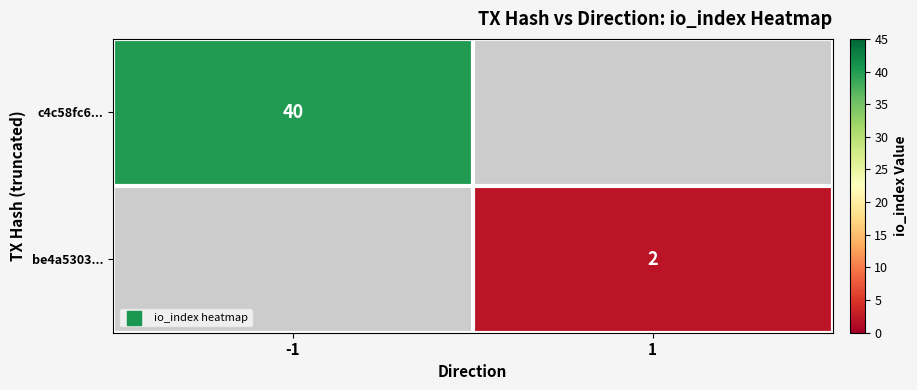

The be4a5303... series shows 3 at 1. True or false?

False